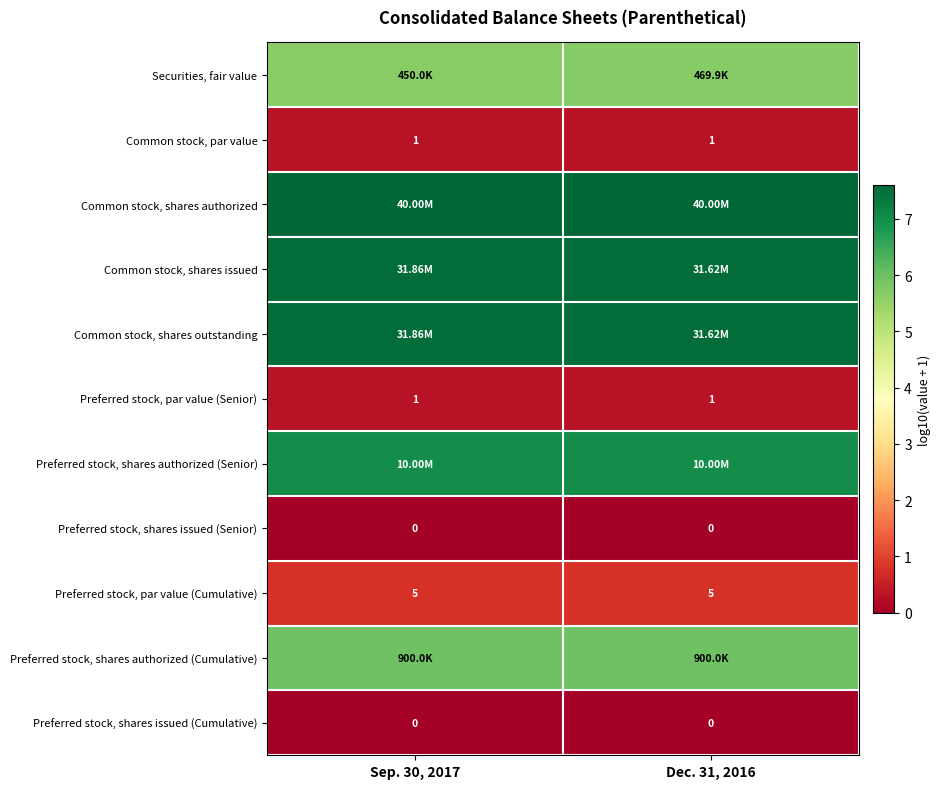

True or false: Common stock, shares outstanding has a value of 10.4 at Sep. 30, 2017.

False